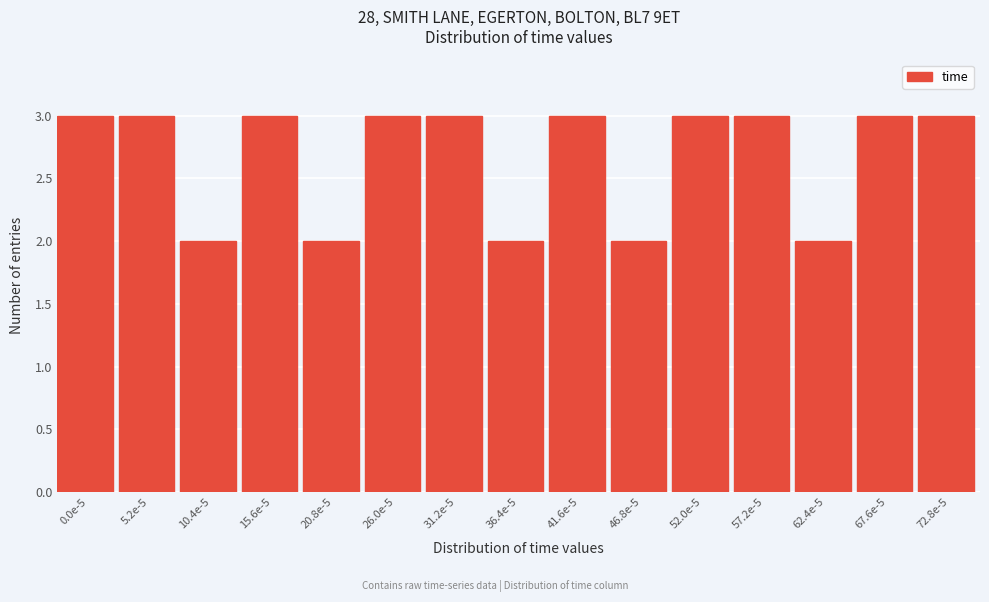

Reading right to left, list all the values displayed in this chart.

72.8e-5=3	67.6e-5=3	62.4e-5=2	57.2e-5=3	52.0e-5=3	46.8e-5=2	41.6e-5=3	36.4e-5=2	31.2e-5=3	26.0e-5=3	20.8e-5=2	15.6e-5=3	10.4e-5=2	5.2e-5=3	0.0e-5=3